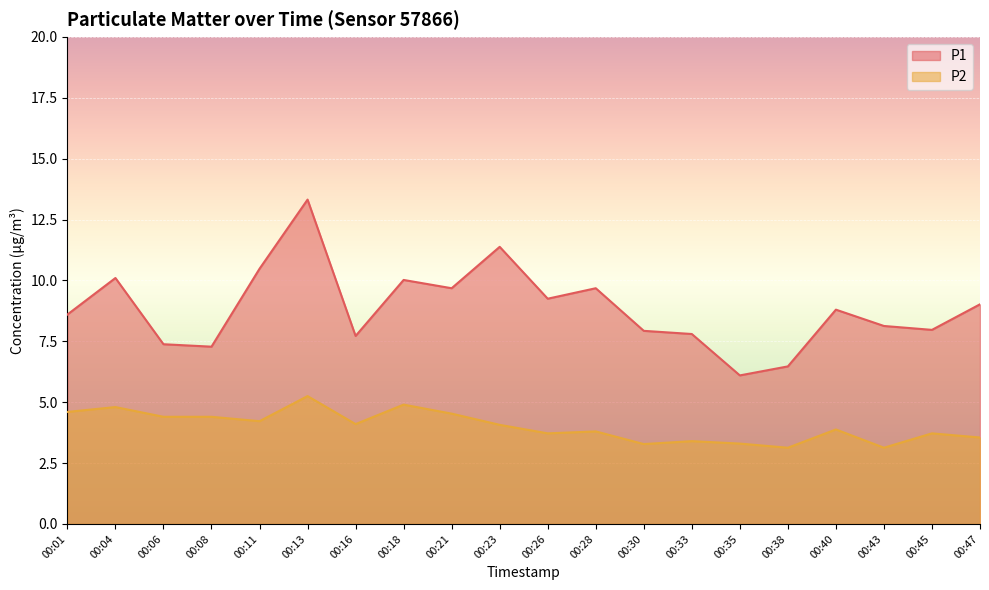

What is the difference between the second highest and second lowest values in the P1 series?

4.9